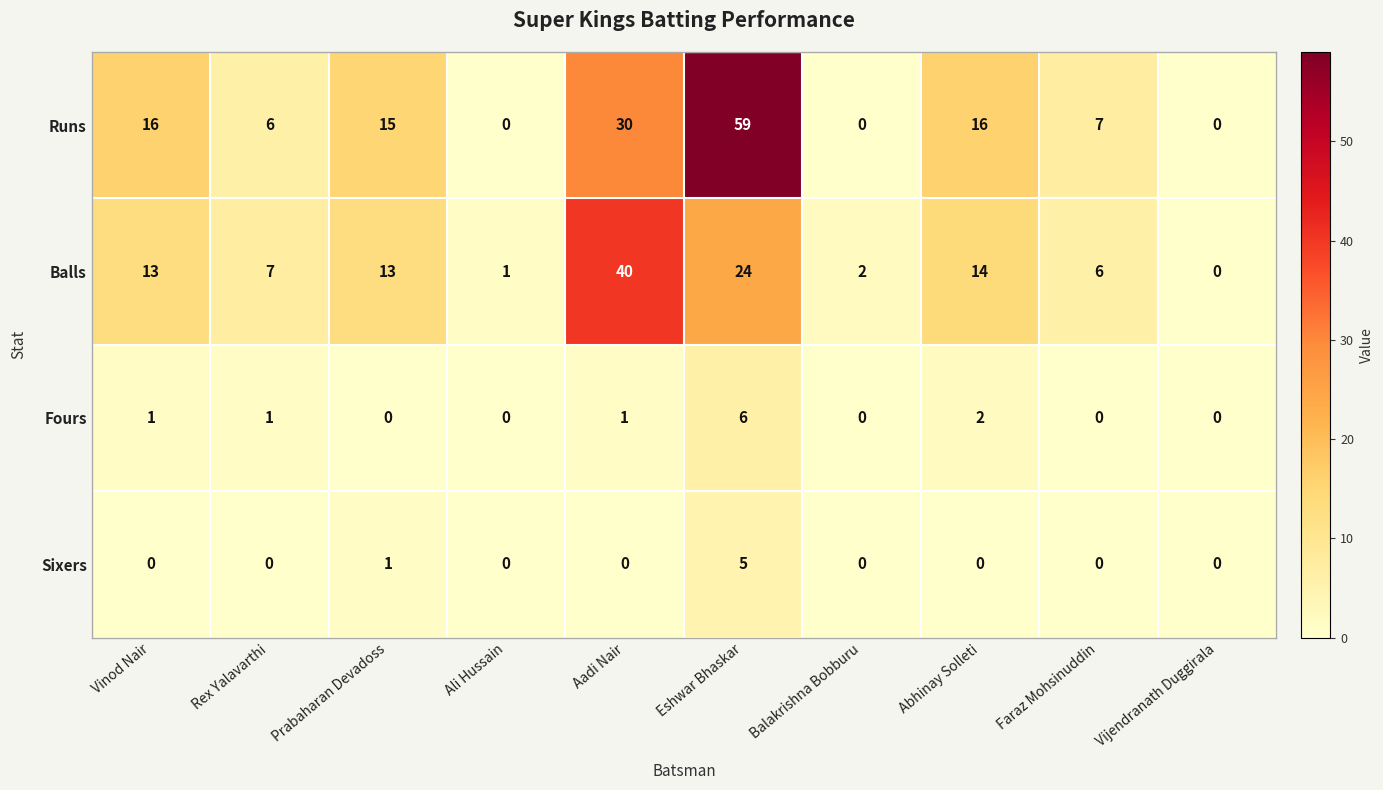

Which category has the lowest value in the Balls series?

Vijendranath Duggirala